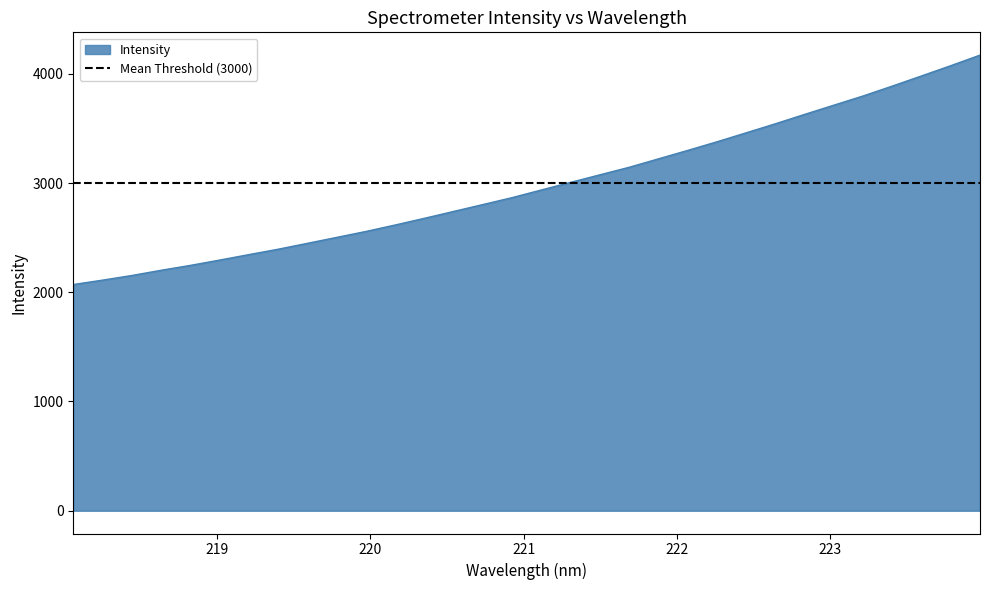

Rank the categories by value from highest to lowest.

223.9802, 223.7895, 223.5987, 223.408, 223.2172, 223.0264, 222.8355, 222.6447, 222.4538, 222.263, 222.0721, 221.8812, 221.6902, 221.4993, 221.3083, 221.1174, 220.9264, 220.7354, 220.5444, 220.3533, 220.1623, 219.9712, 219.7801, 219.589, 219.3979, 219.2067, 219.0156, 218.8244, 218.6332, 218.442, 218.2508, 218.0596